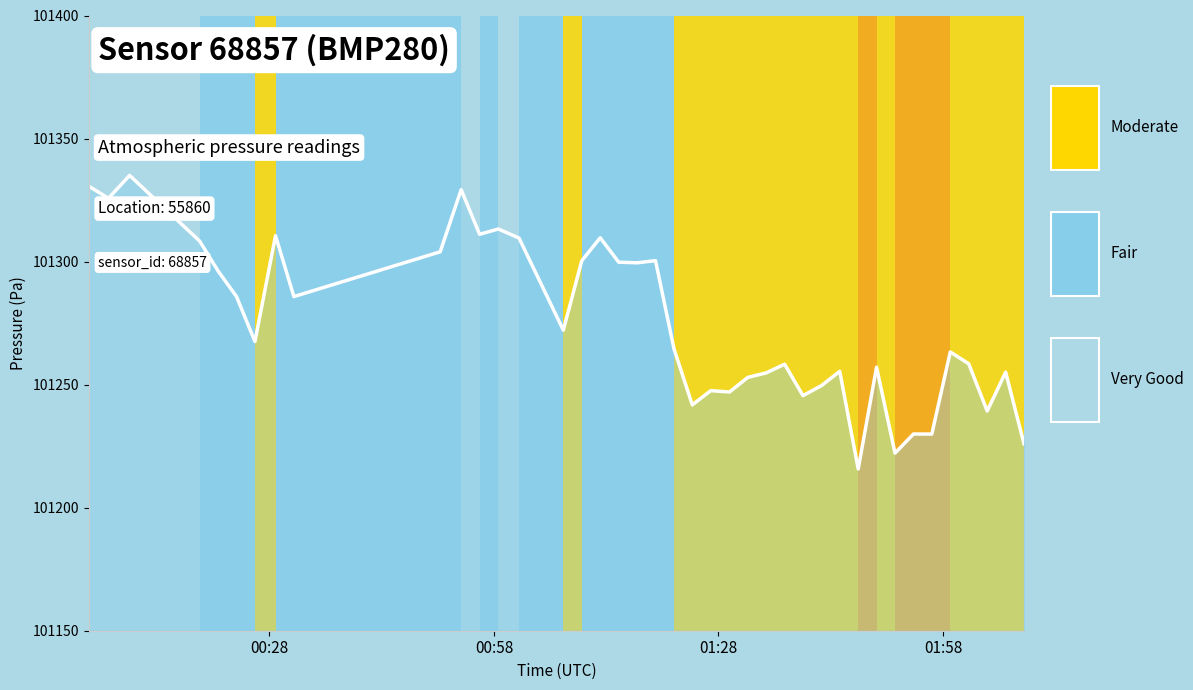

What is the smallest value displayed?

101215.7